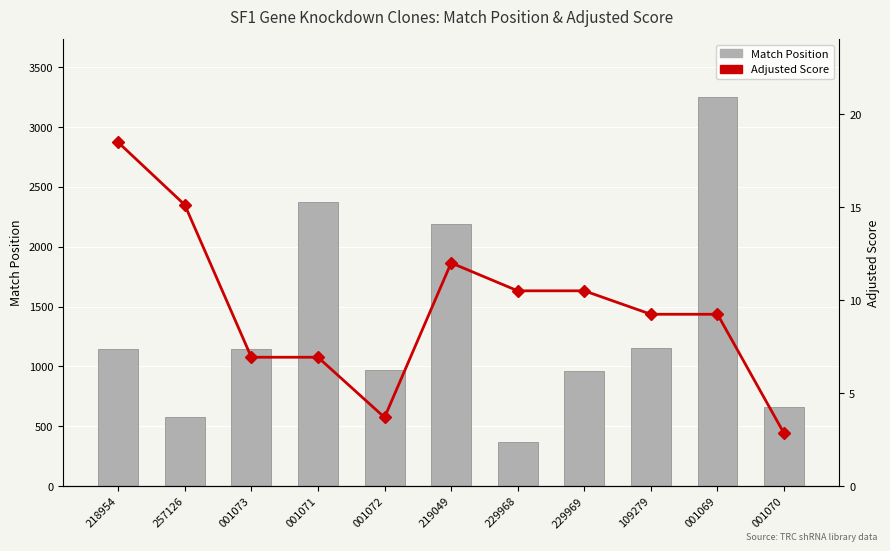

How many groups of bars are there?

11